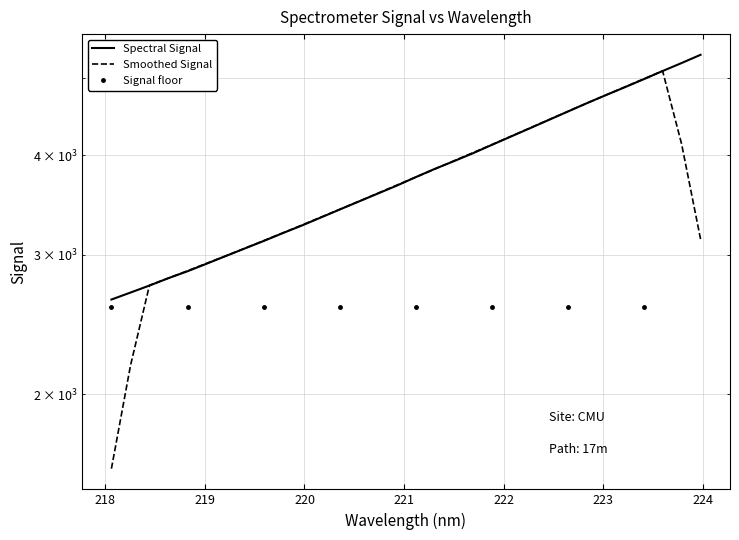

At which category does the chart reach its minimum across all series?

218.0596